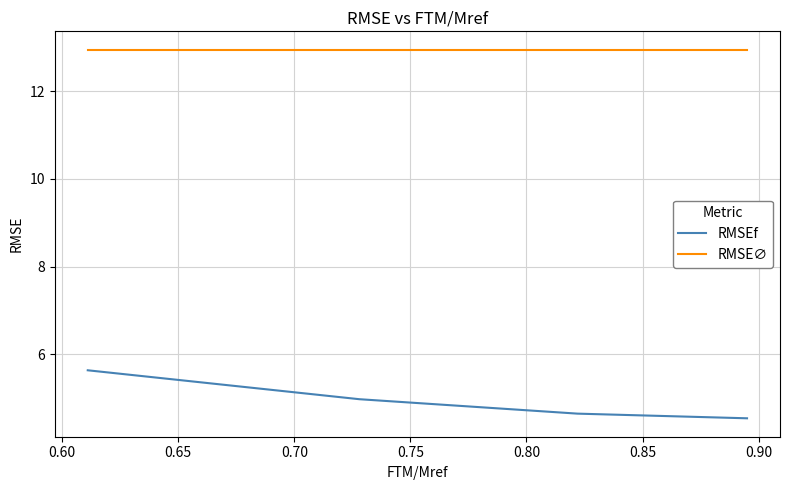

What are all the series names shown in the legend?

RMSEf, RMSE∅